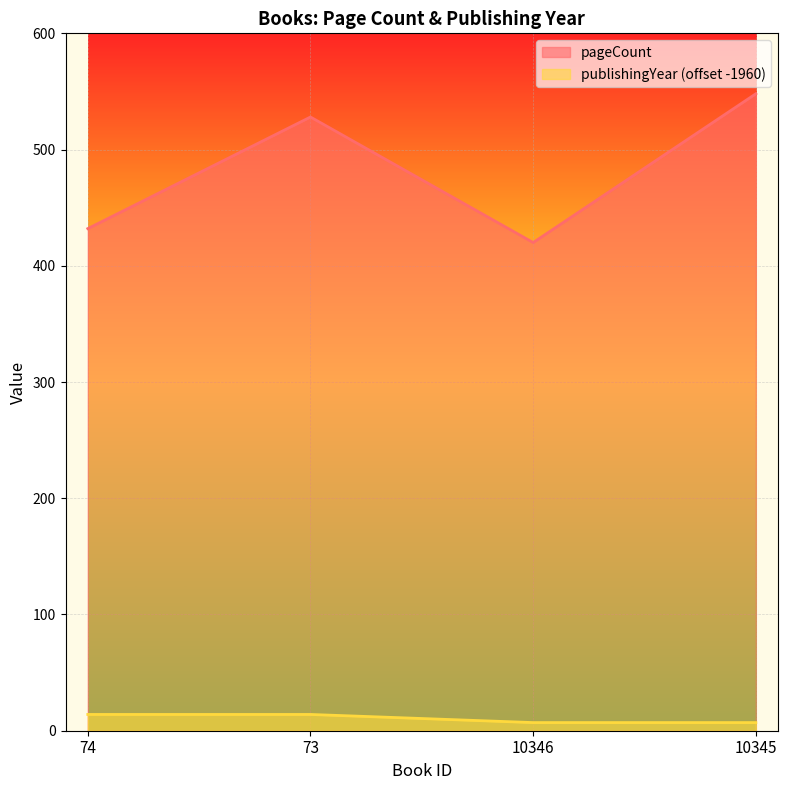

What is the lowest value of the pageCount series?

420